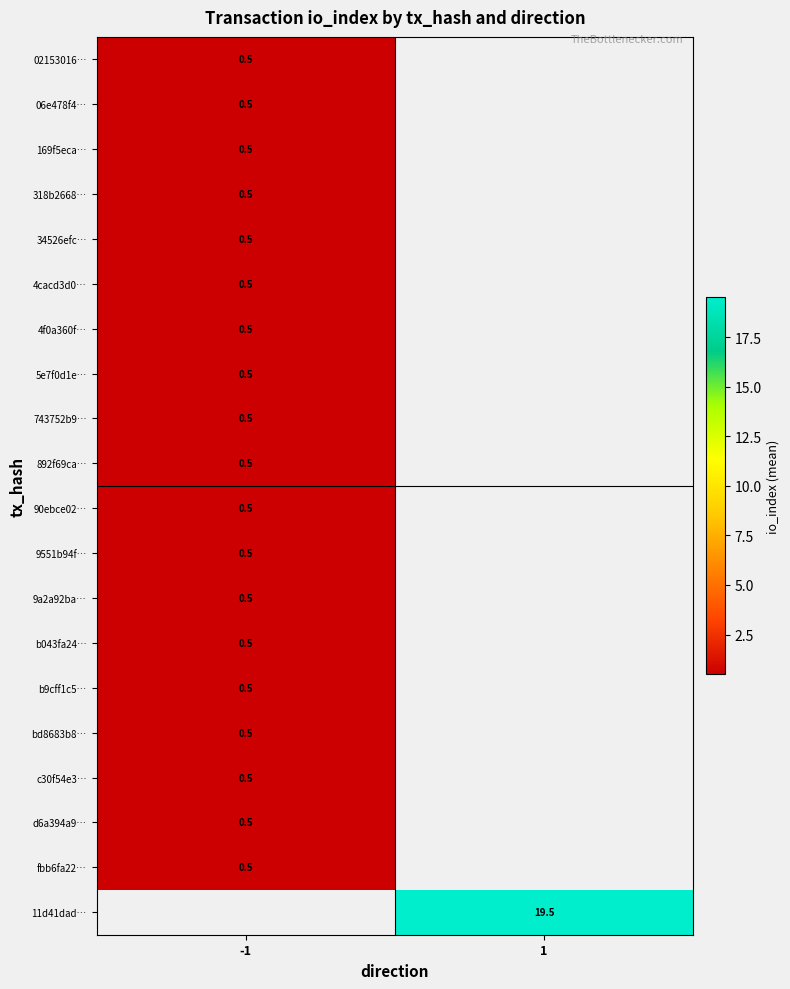

How many distinct data groups are displayed?

20